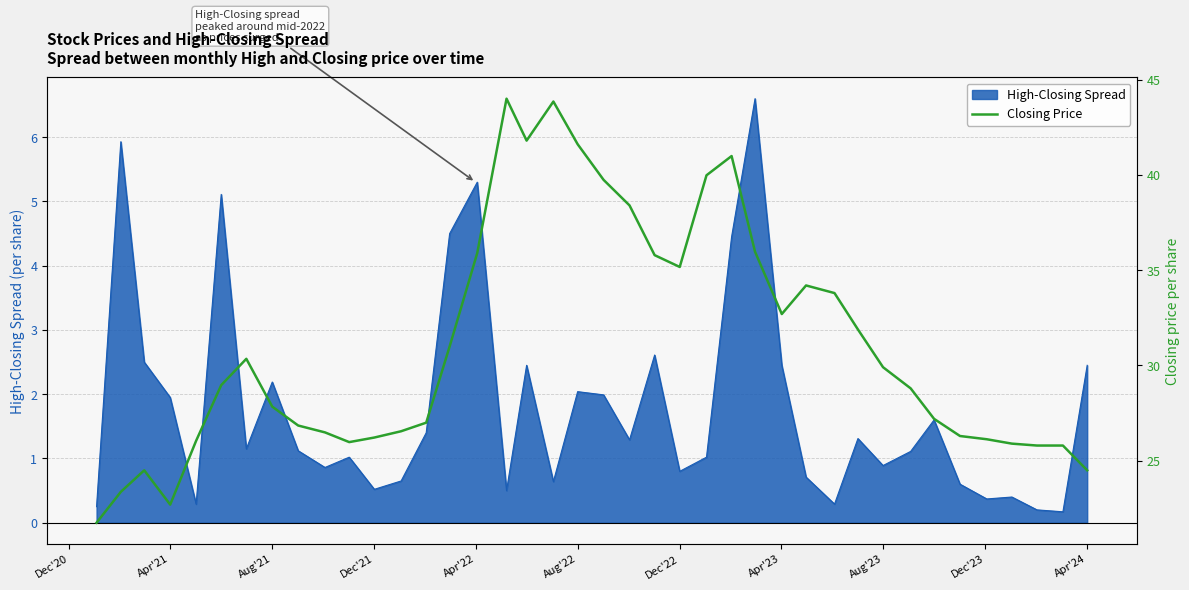

What is the average value?

31.0